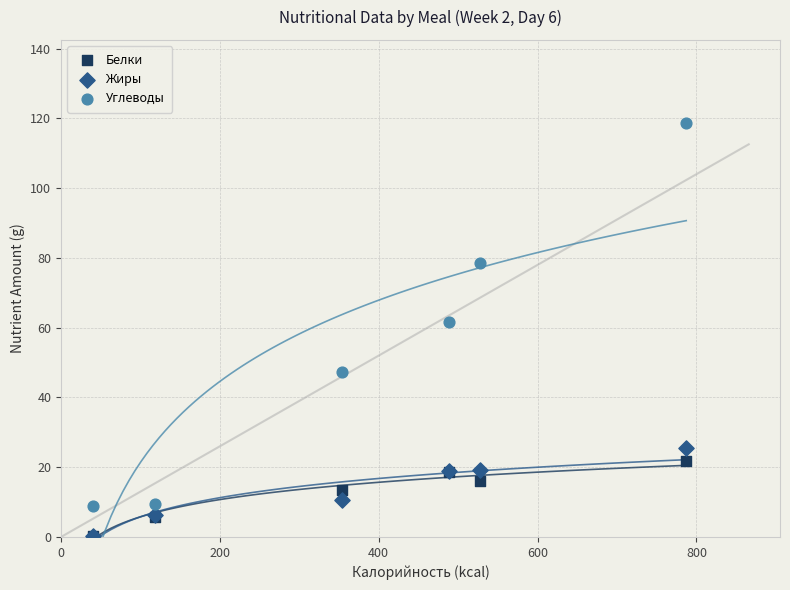

Across all series, what Y value is closest to 59?

61.7